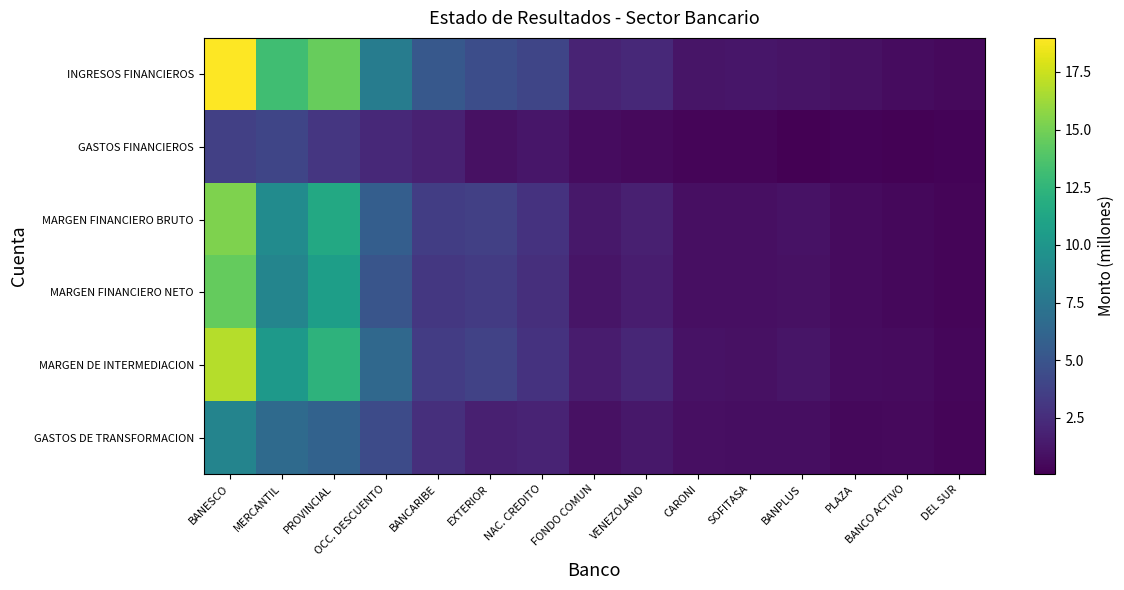

At which category is the sum across all series the highest?

BANESCO